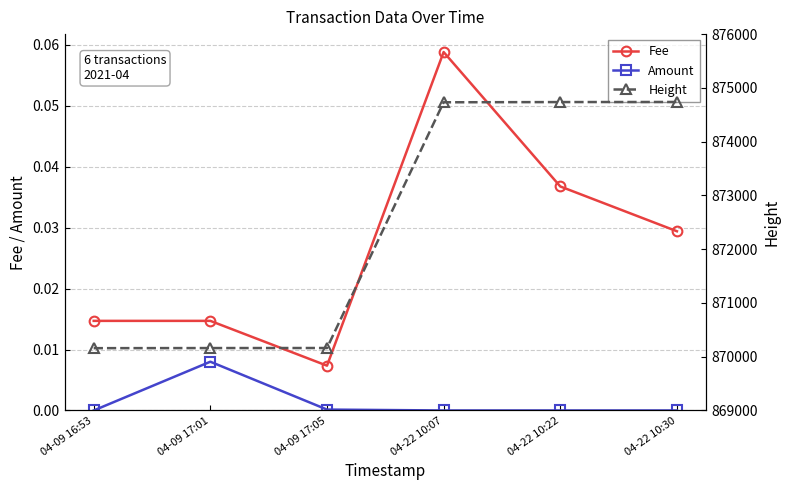

Reading left to right, extract all data points from this chart.

Fee: 04-09 16:53=0.0	04-09 17:01=0.0	04-09 17:05=0.0	04-22 10:07=0.1	04-22 10:22=0.0	04-22 10:30=0.0
Amount: 04-09 16:53=0.0	04-09 17:01=0.0	04-09 17:05=0.0	04-22 10:07=0.0	04-22 10:22=0.0	04-22 10:30=0.0
Height: 04-09 16:53=870159.0	04-09 17:01=870161.0	04-09 17:05=870162.0	04-22 10:07=874732.0	04-22 10:22=874736.0	04-22 10:30=874738.0